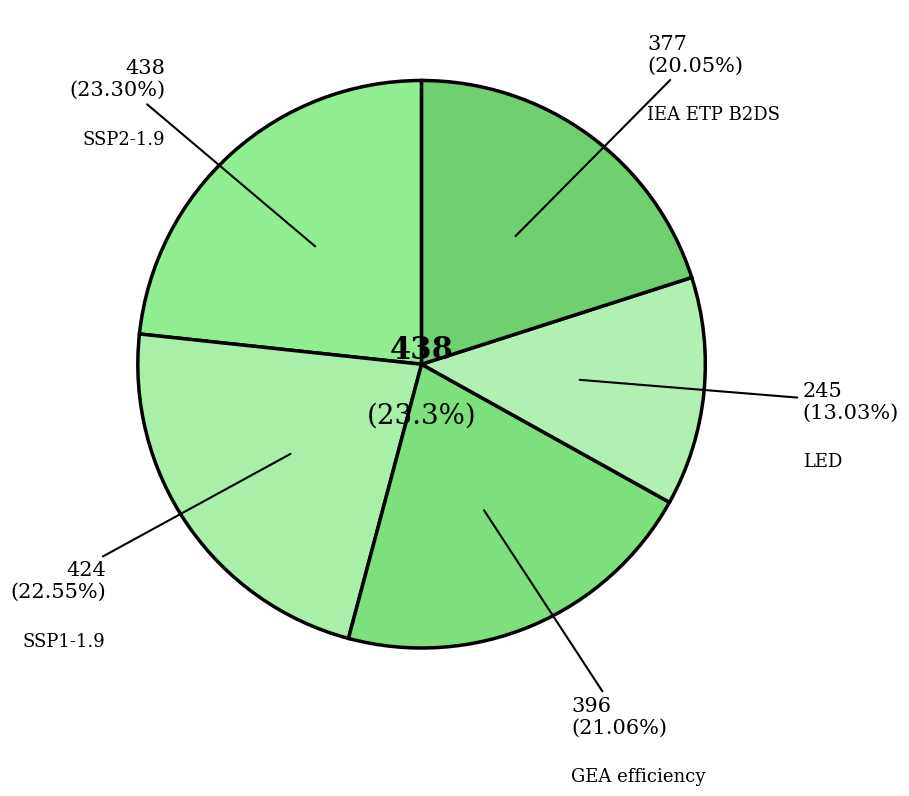

Is it true that SSP2-1.9 is 23% of the pie?

True